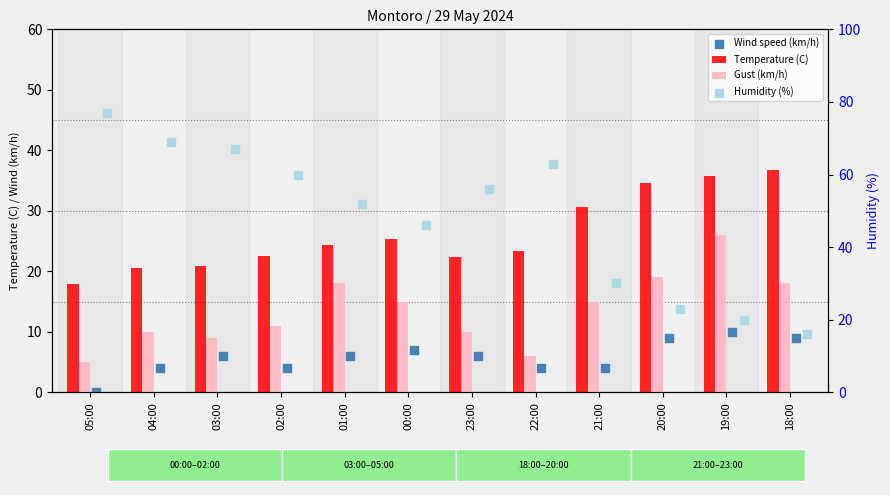

Which series has the largest Y range (max minus min)?

Humidity (%)